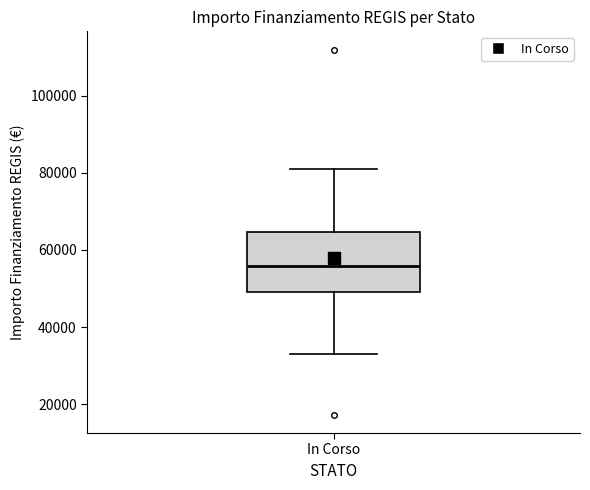

Where is the lower edge of the box for In Corso on the y-axis? The values are not printed on the chart, so give them approximately, as read against the axis.

50000